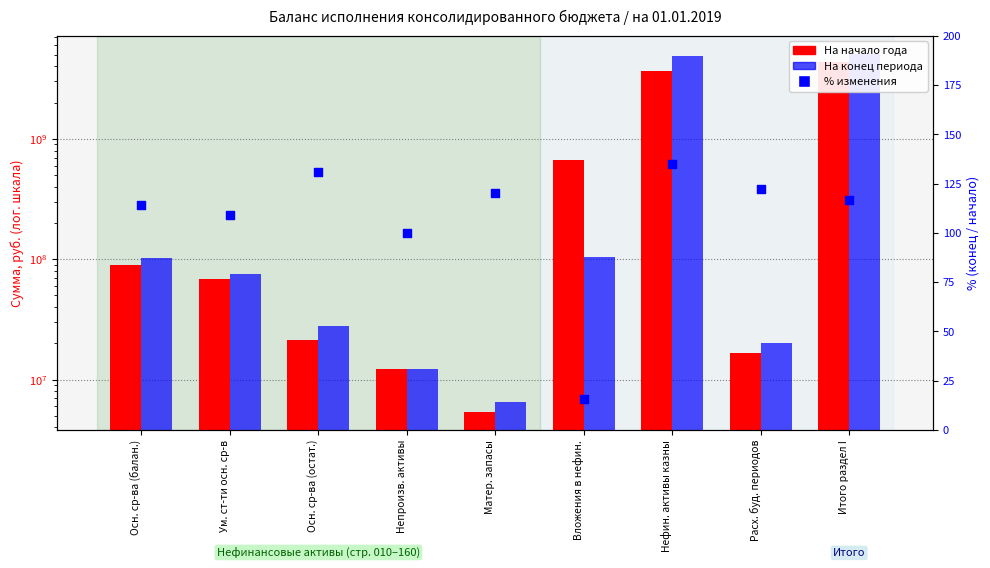

Which series has the largest total across all categories?

На конец периода